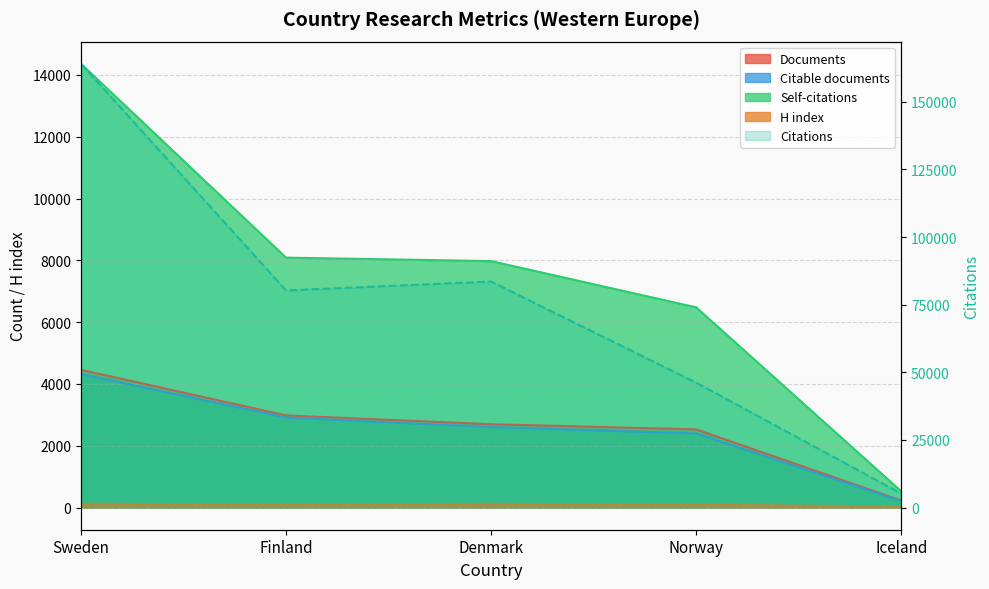

List the series in order of their peak value, lowest first.

H index, Citable documents, Documents, Self-citations, Citations